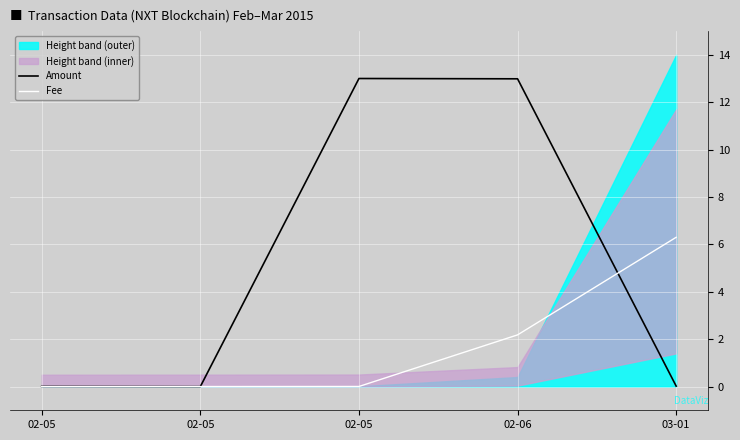

Reading left to right, extract all data points from this chart.

Amount: 0.0	0.0	13.0	13.0	0.0
Fee: 0.0	0.0	0.0	2.2	6.3